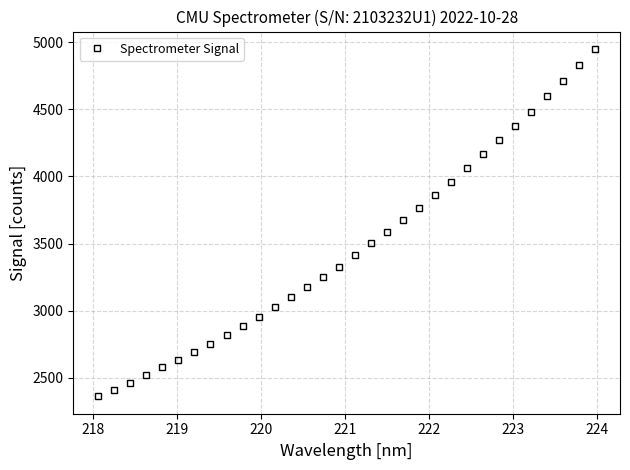

True or false: there are more than 0 points higher than both neighbors.

False